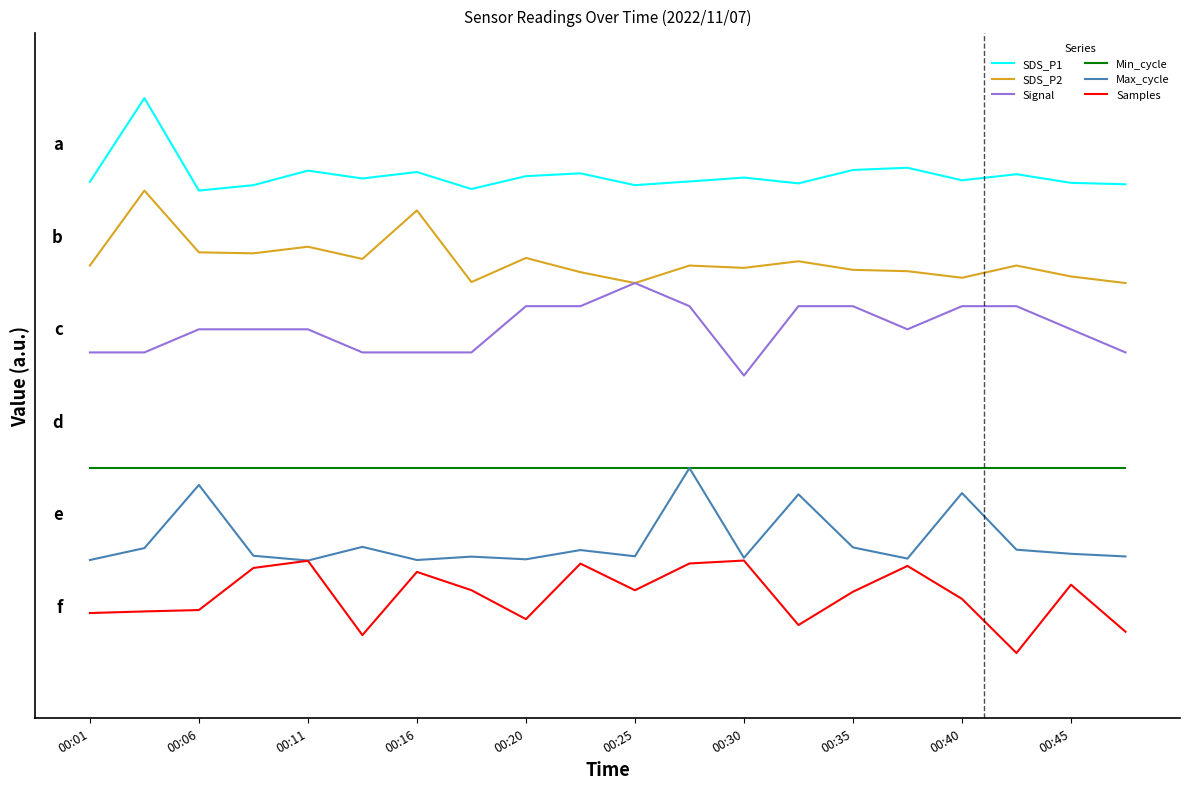

Which series has the largest total across all categories?

SDS_P1